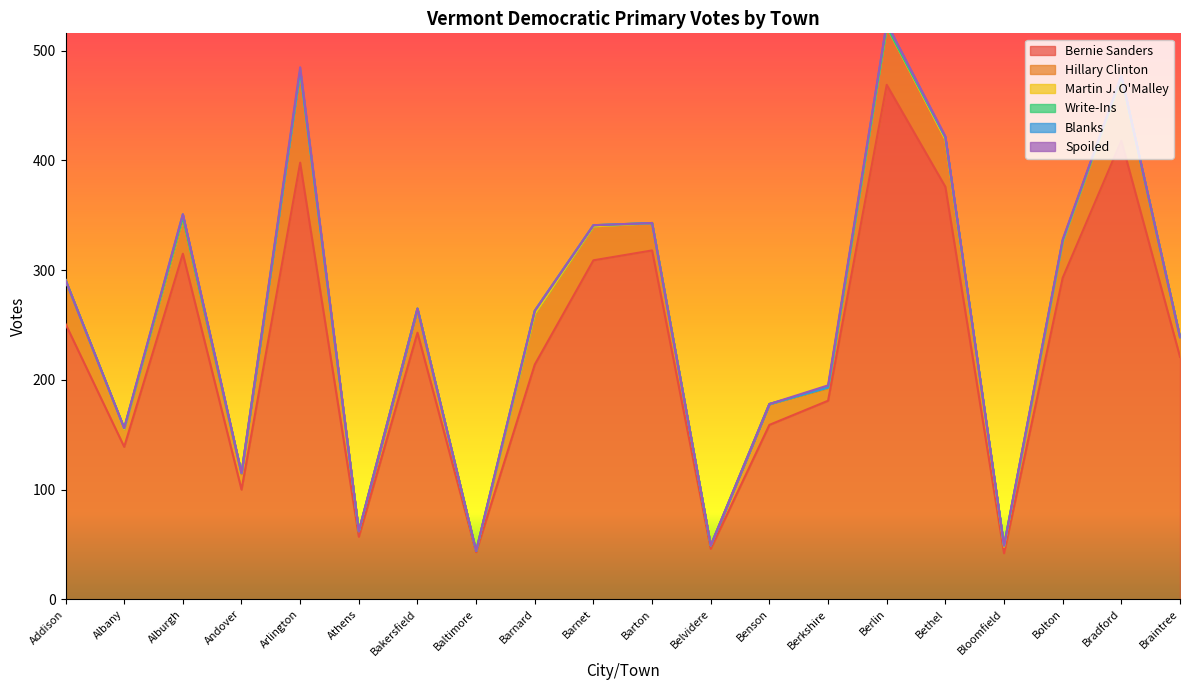

What is the label of the 6th point from the left?

Athens